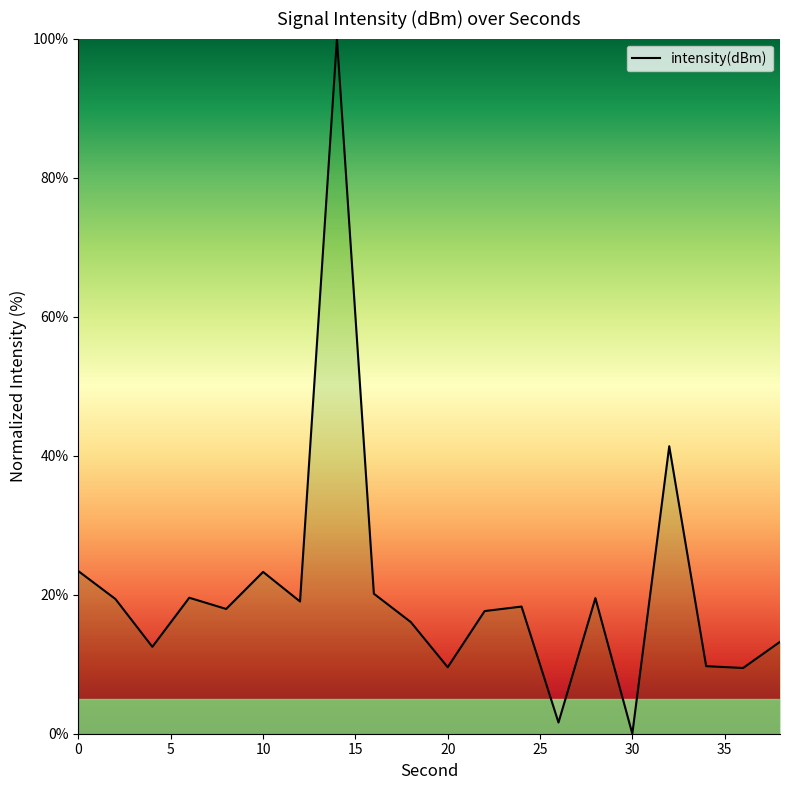

What is the difference between the second highest and second lowest values?

39.7